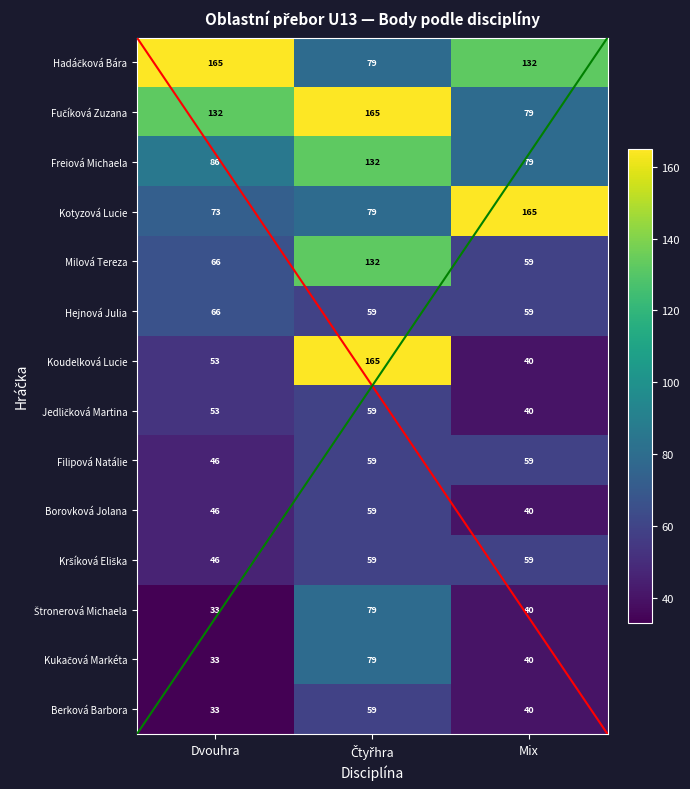

Rank the series by their maximum value, from lowest to highest.

Jedličková Martina, Filipová Natálie, Borovková Jolana, Kršíková Eliška, Berková Barbora, Hejnová Julia, Štronerová Michaela, Kukačová Markéta, Freiová Michaela, Milová Tereza, Hadáčková Bára, Fučíková Zuzana, Kotyzová Lucie, Koudelková Lucie